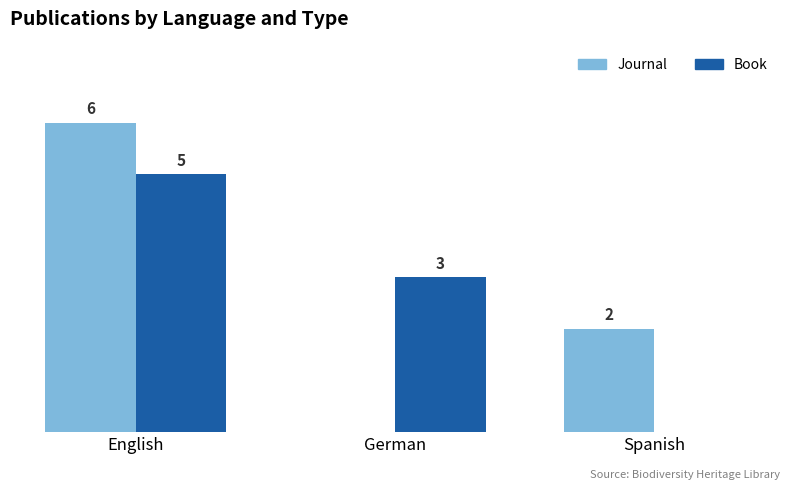

Is the value of Journal at Spanish greater than the value of Book at English?

No